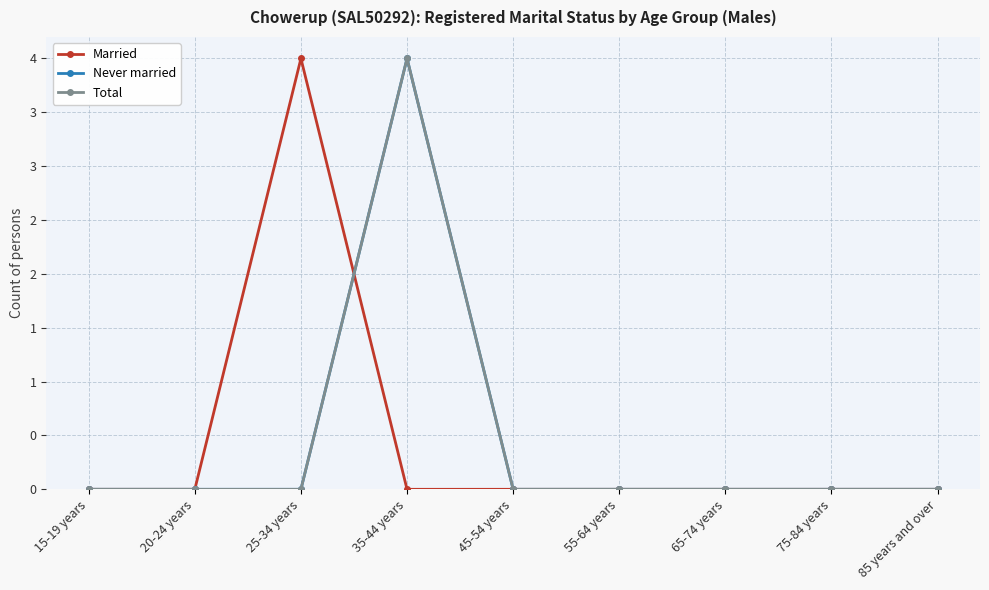

Which series ends up on top after the final intersection of Total and Married?

Total